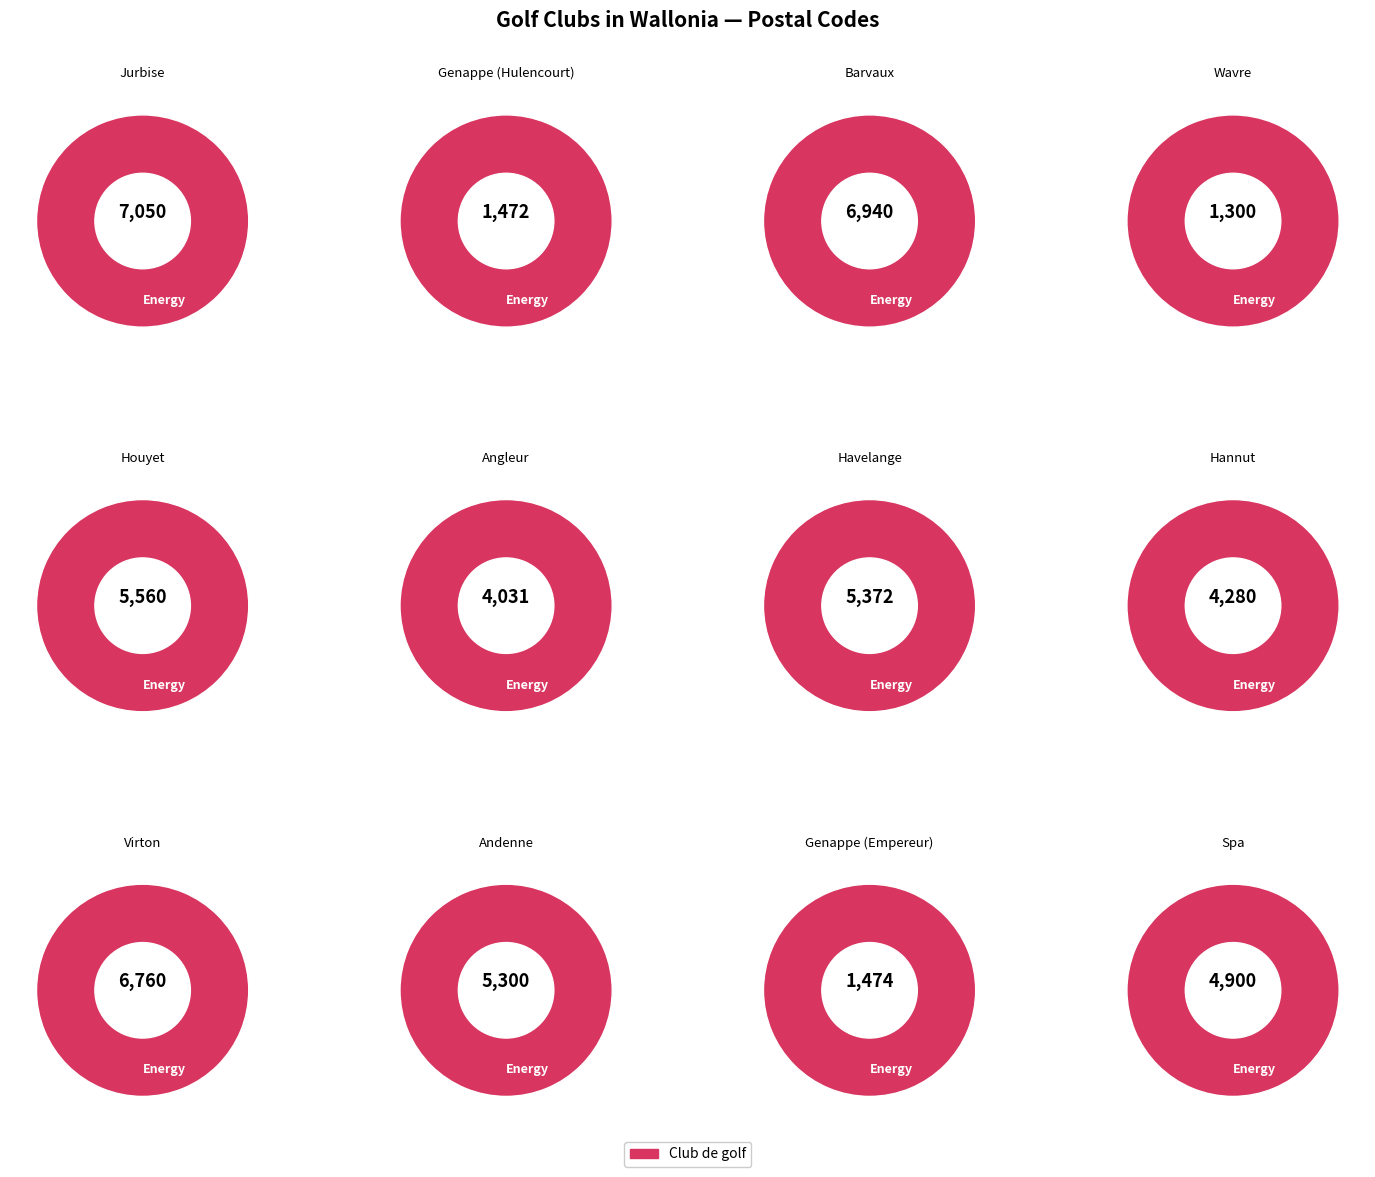

Combined, what portion of the pie is Wavre and Andenne?

12.1%